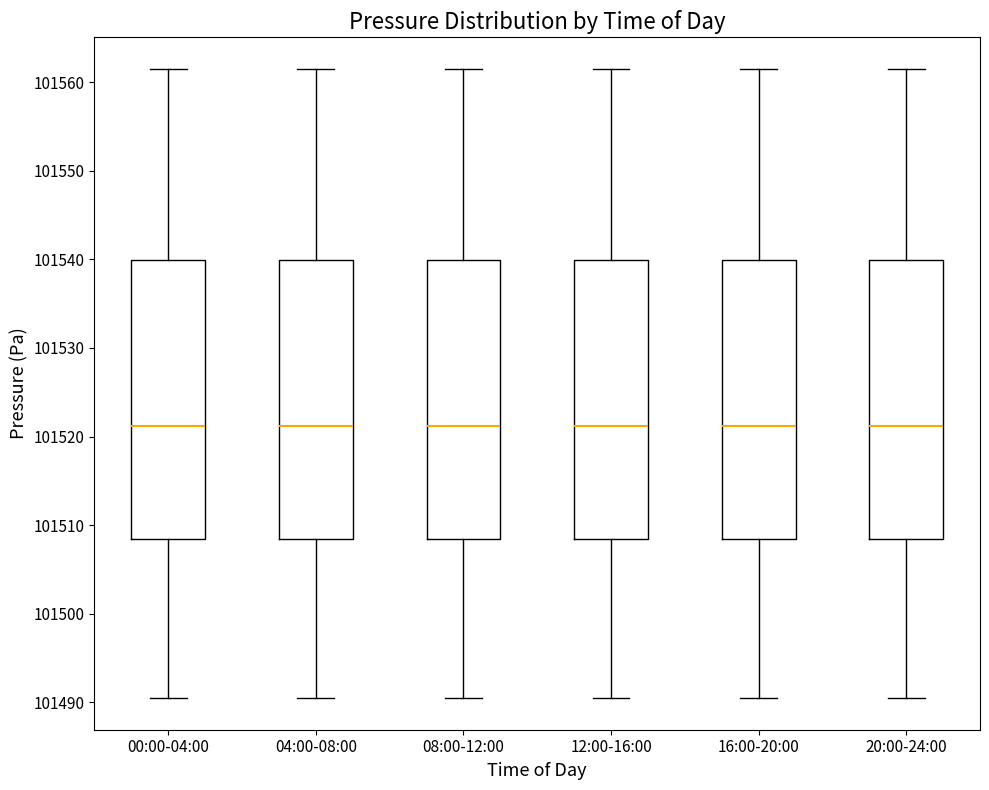

Where does the lower whisker of the box for 20:00-24:00 end on the y-axis? The values are not printed on the chart, so give them approximately, as read against the axis.

101490